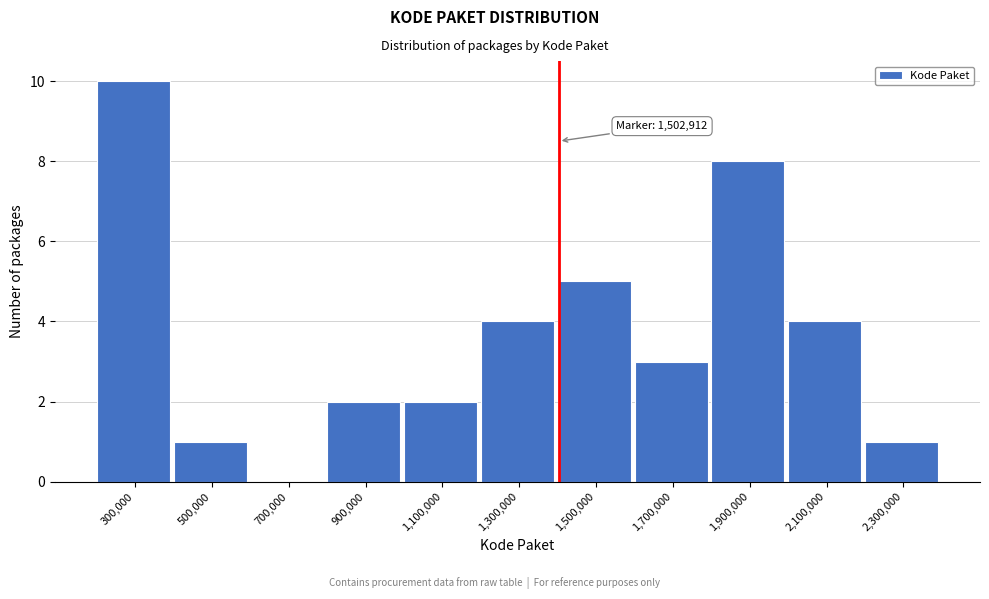

Reading left to right, extract all data points from this chart.

300,000=10	500,000=1	700,000=0	900,000=2	1,100,000=2	1,300,000=4	1,500,000=5	1,700,000=3	1,900,000=8	2,100,000=4	2,300,000=1